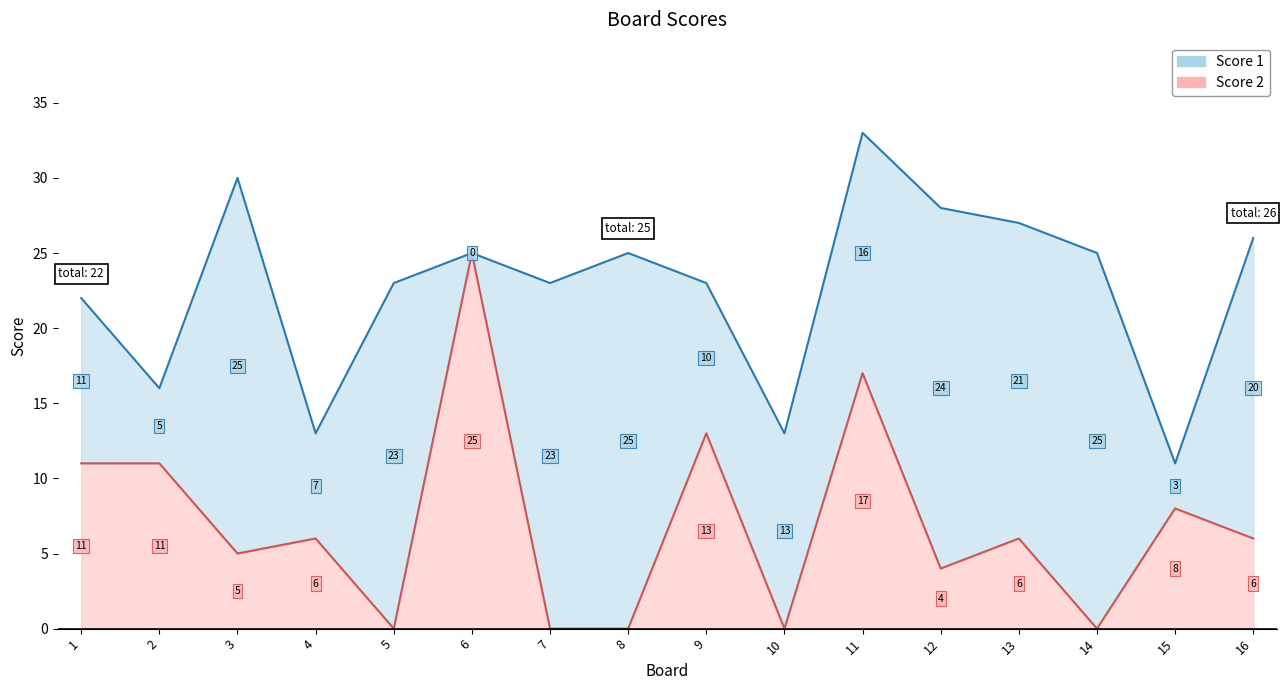

Read the value at 12, to the nearest 5.

5